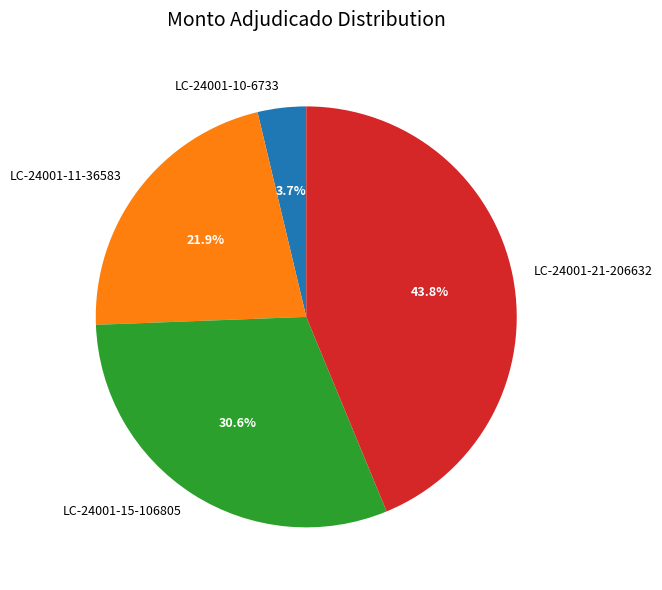

Combined, what portion of the pie is LC-24001-10-6733 and LC-24001-21-206632?

47.5%